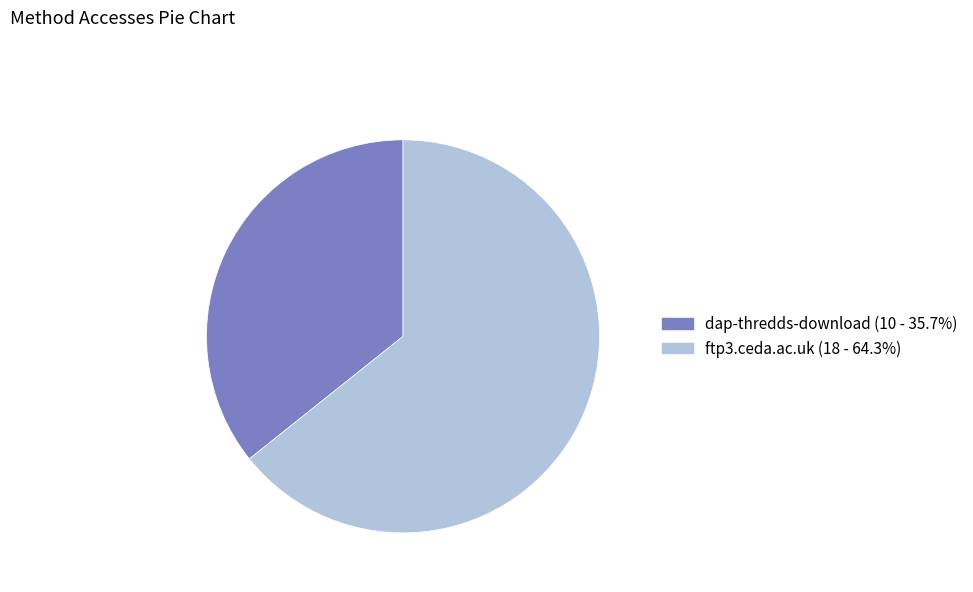

Count the number of slices in the pie.

2